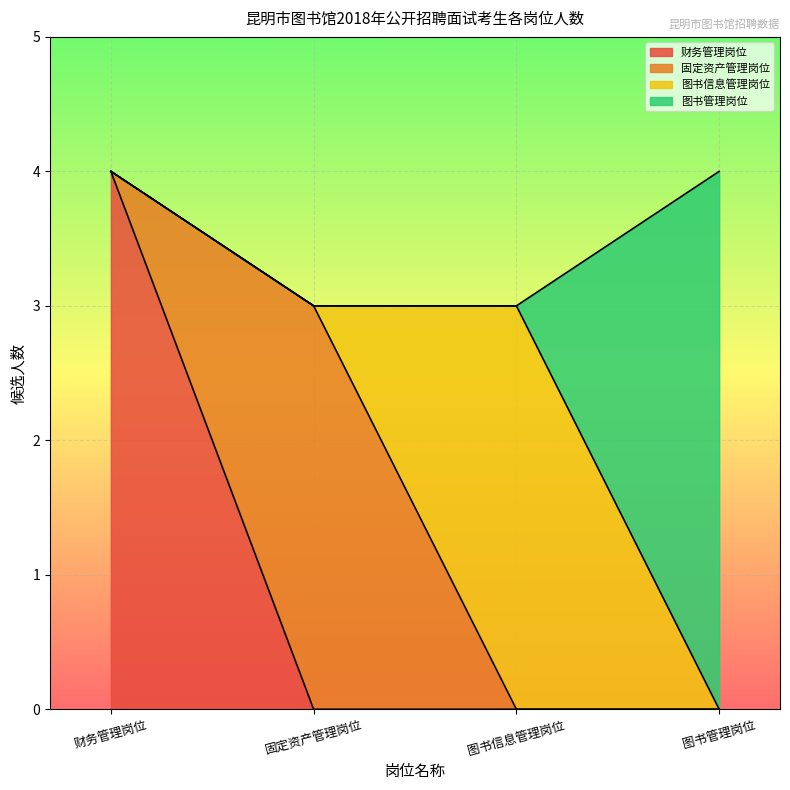

What is the spread (max minus min) of values at 4?

4